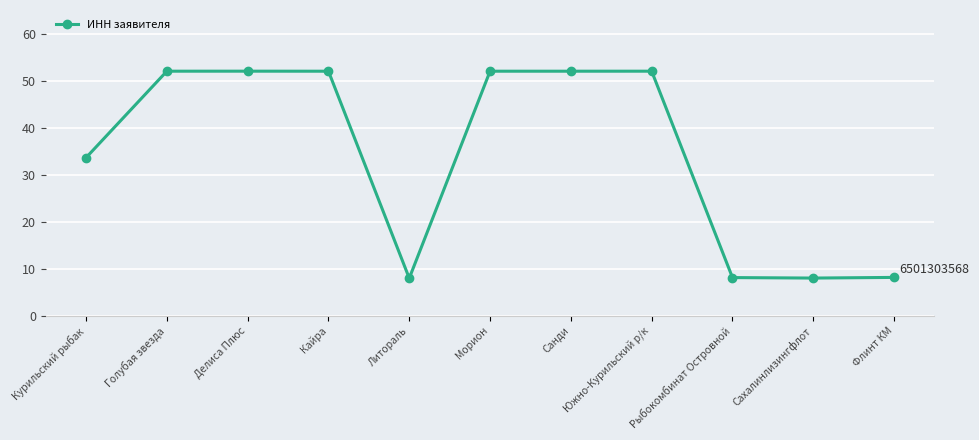

Count the number of categories in the chart.

11